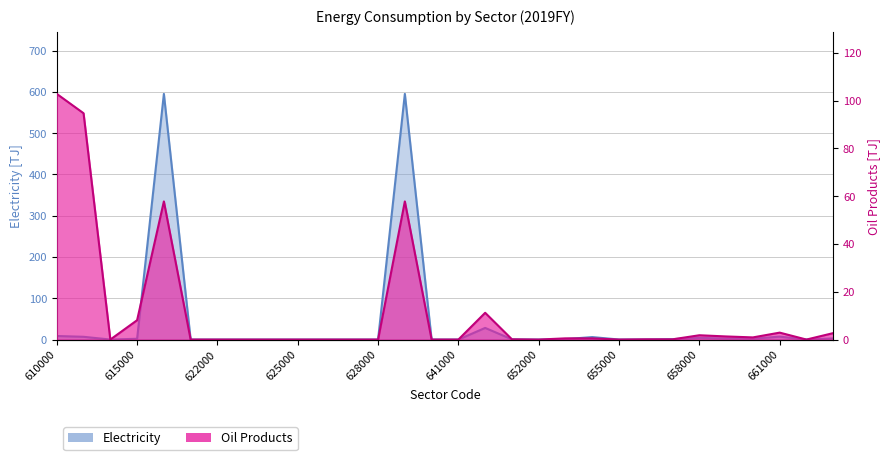

Which category has the highest value across all series?

620000